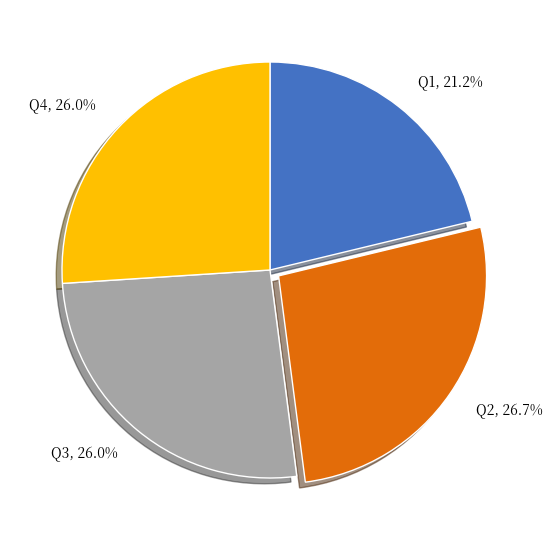

To the nearest percent, what portion does Q2 represent?

27%